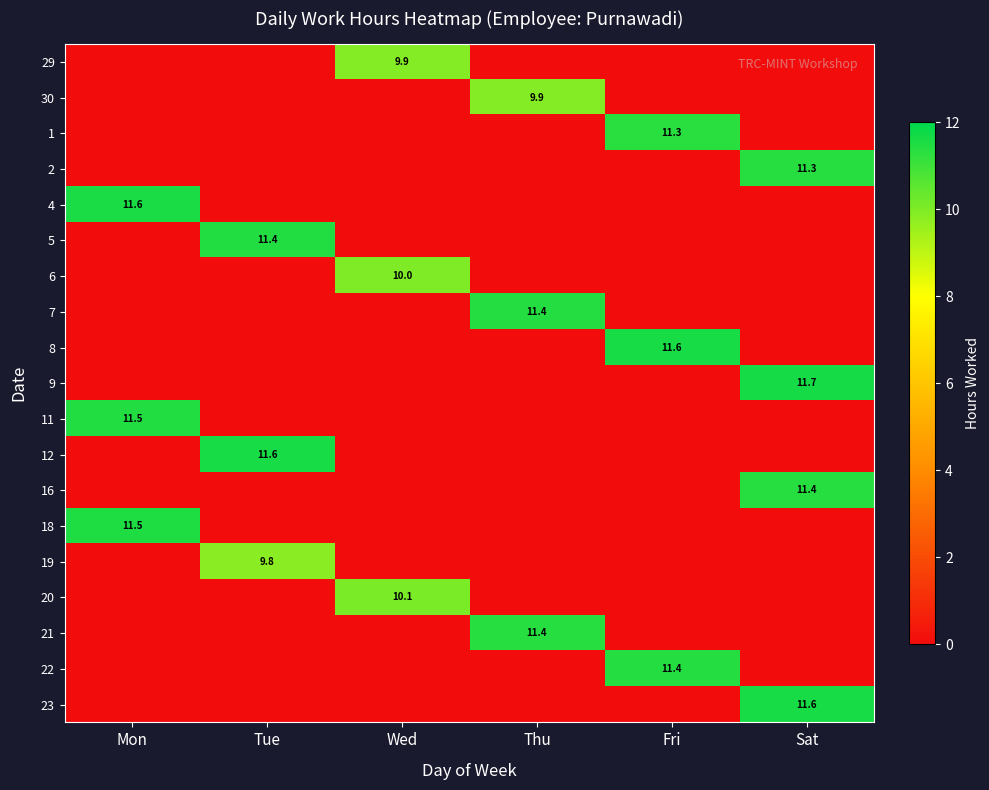

Count the number of categories in the chart.

6